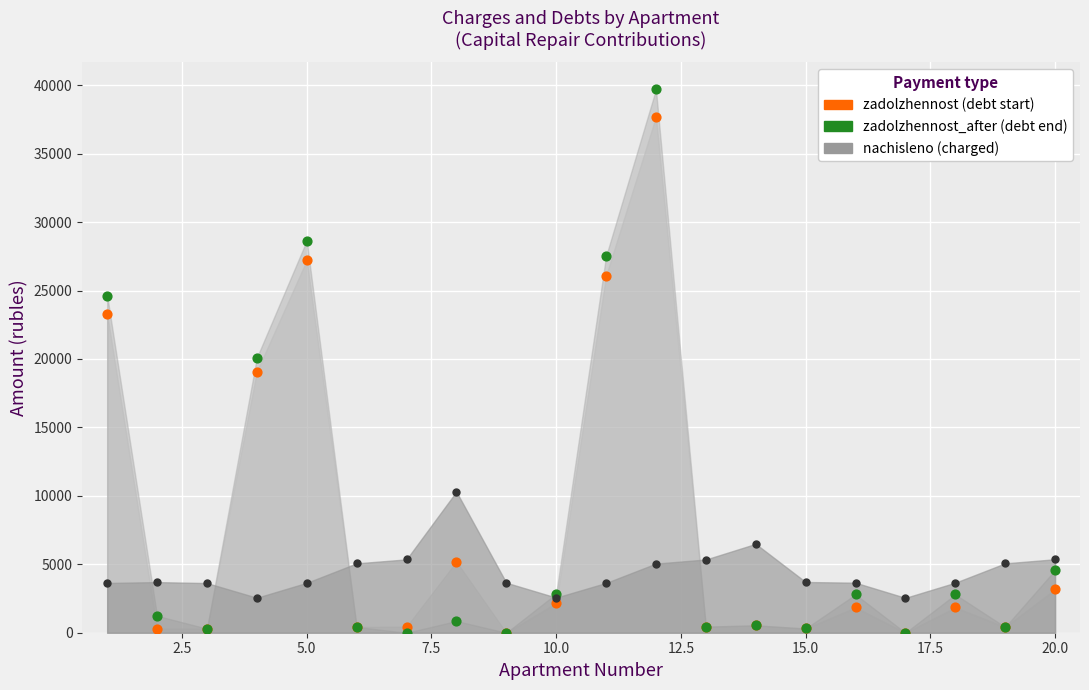

At how many categories does at least one series exceed 8281?

6